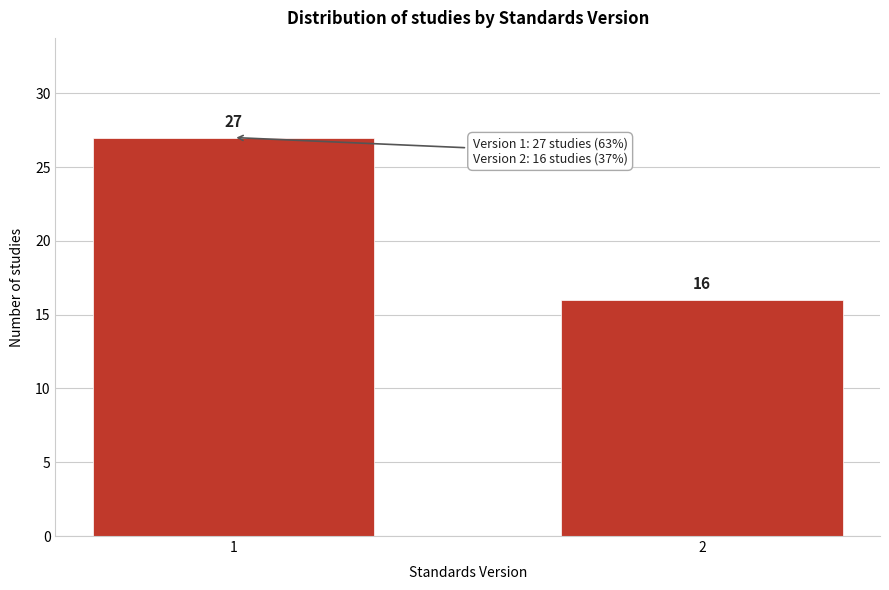

Reading right to left, extract all data points from this chart.

16	27